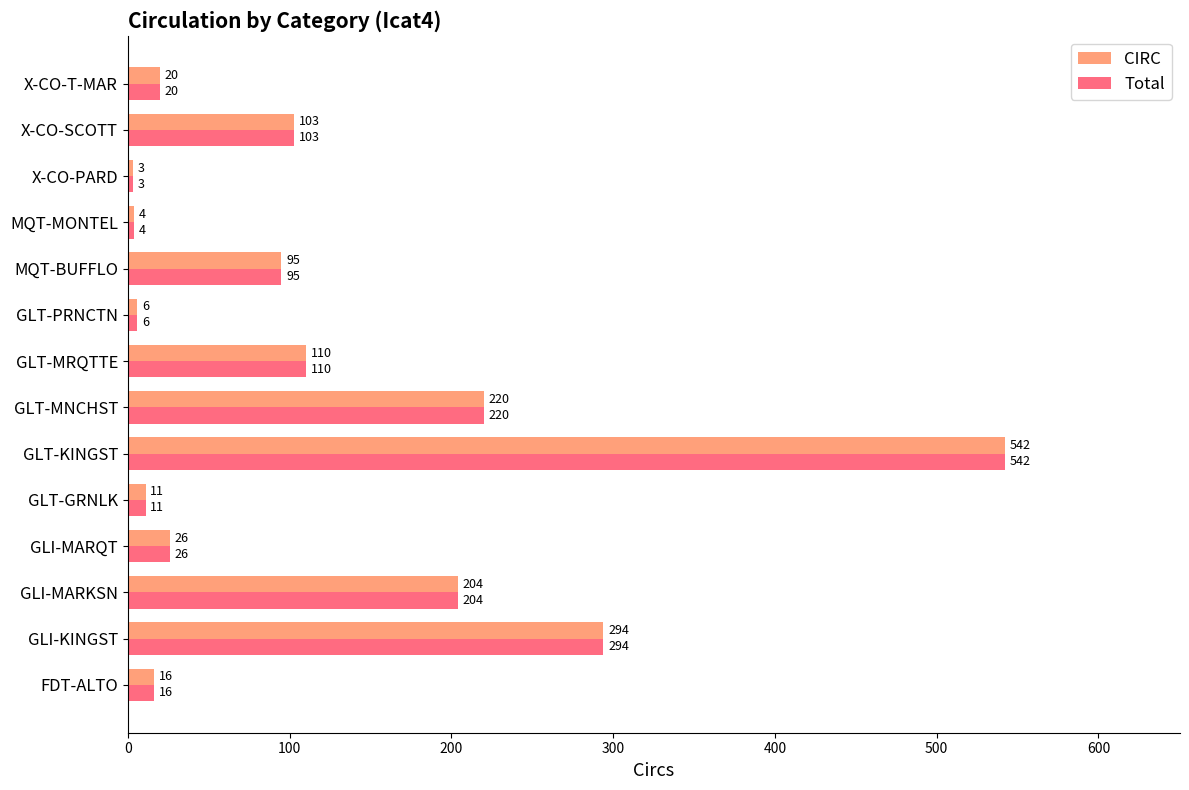

What is the greatest value displayed?

542